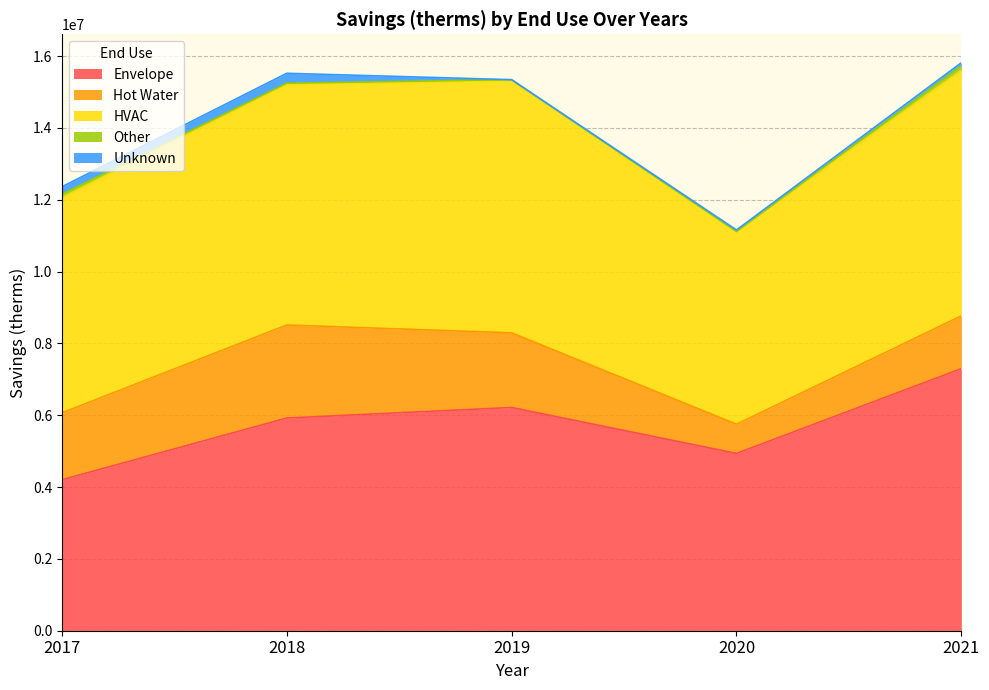

What is the sum of the HVAC values at 2021 and 2019?

13856198